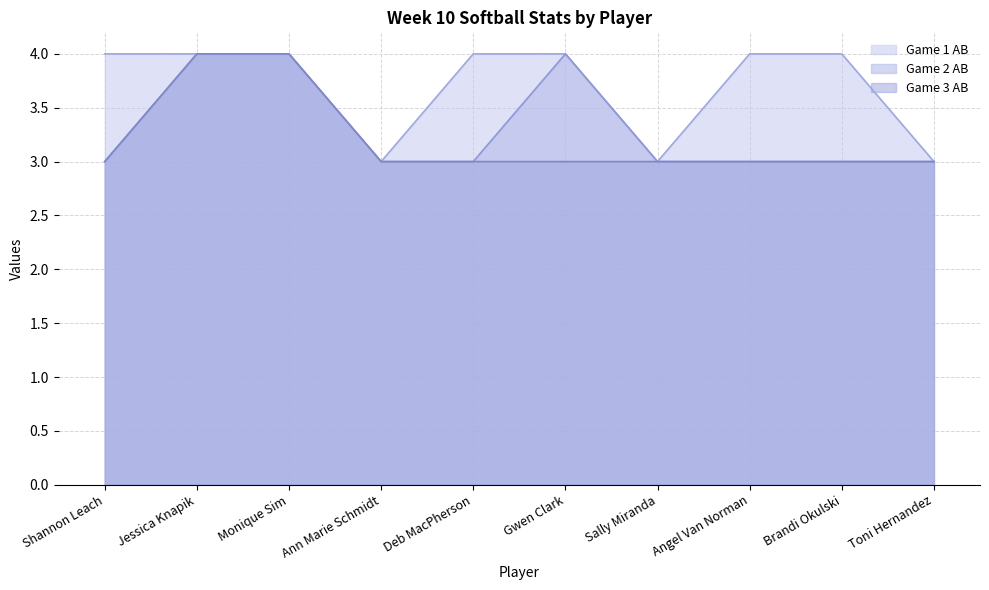

Which series has the widest spread of values?

Game 1 AB